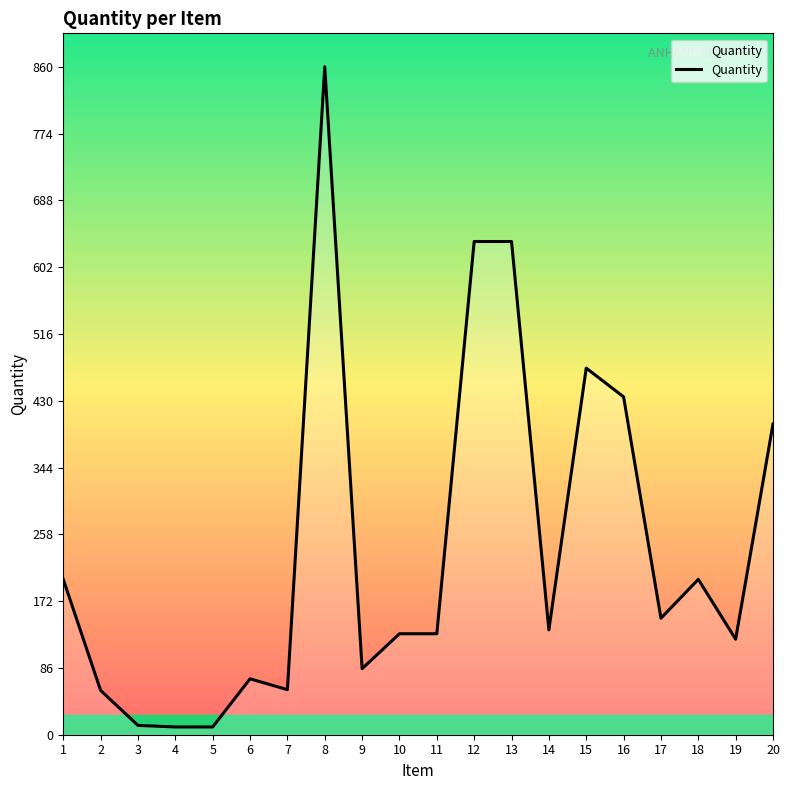

Is it true that the value at 14 is 135?

True